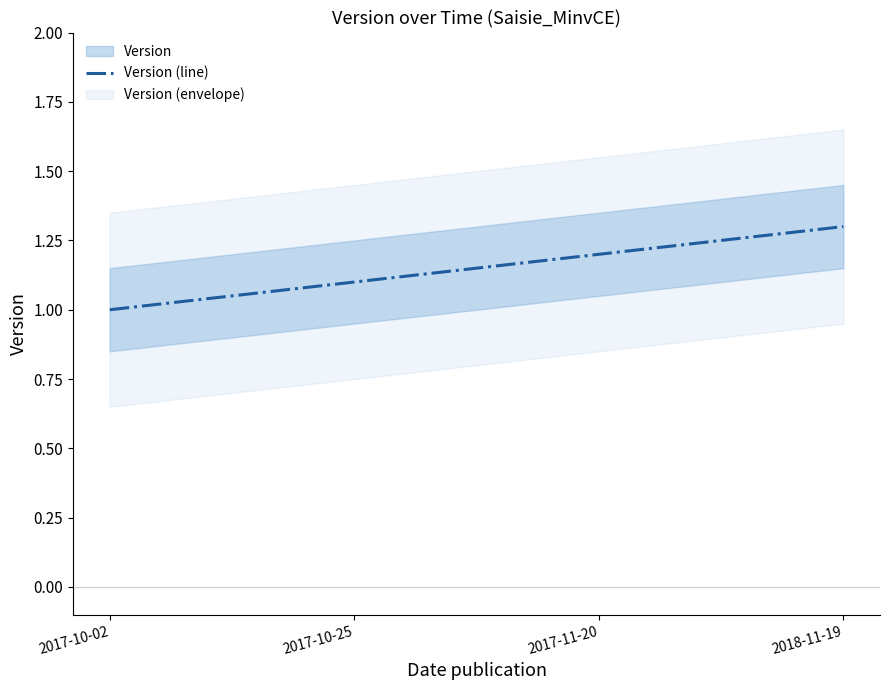

What is the change in value from 2017-10-02 to 2018-11-19?

+0.3